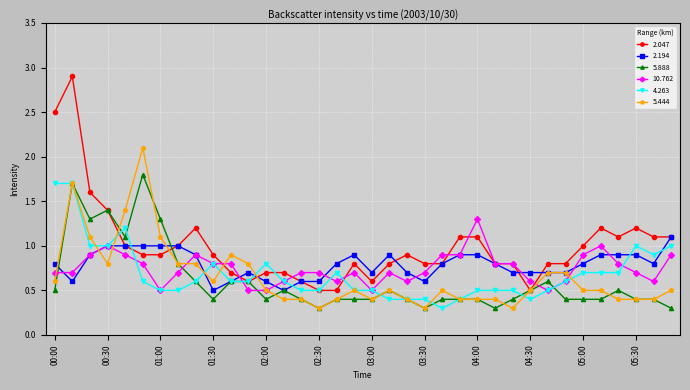

What is the sum of all 10.762 values?

26.8